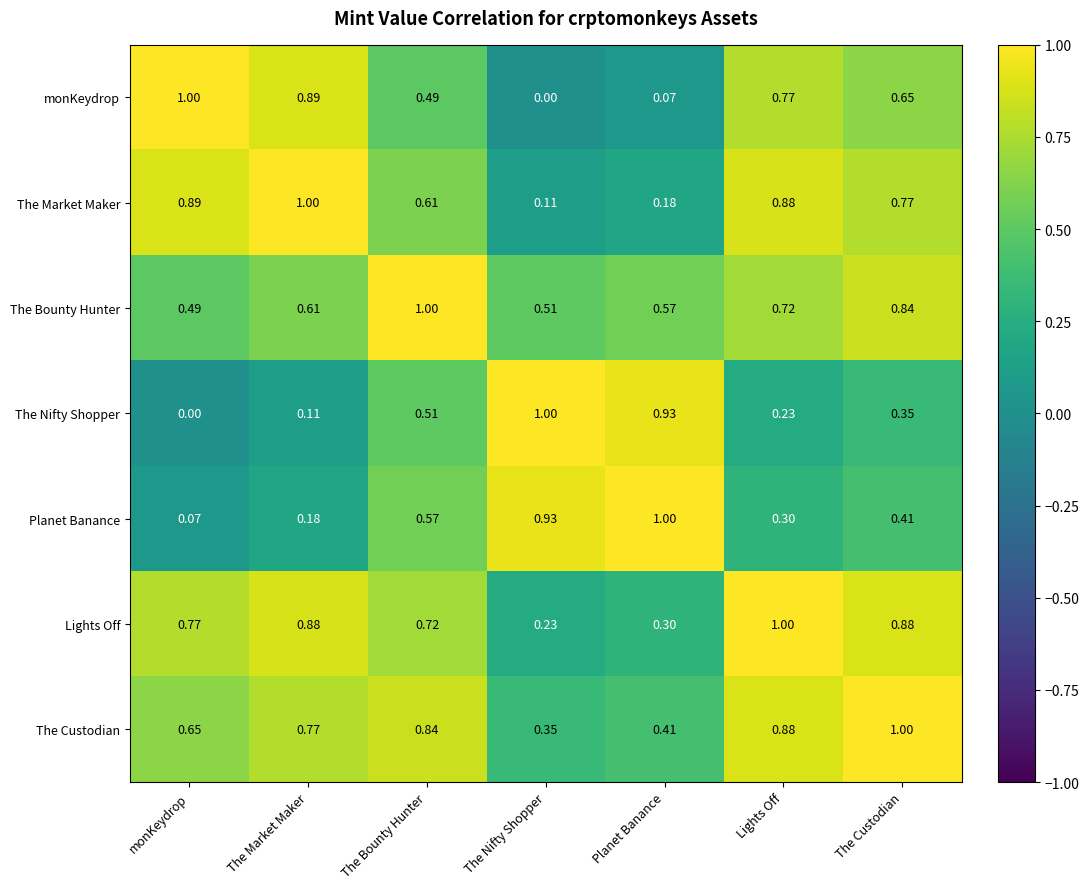

At which label does The Custodian reach its peak?

The Custodian